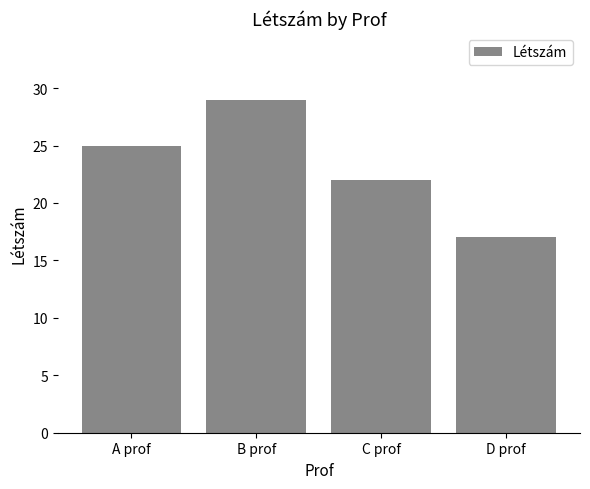

Rank the categories by value from lowest to highest.

D prof, C prof, A prof, B prof